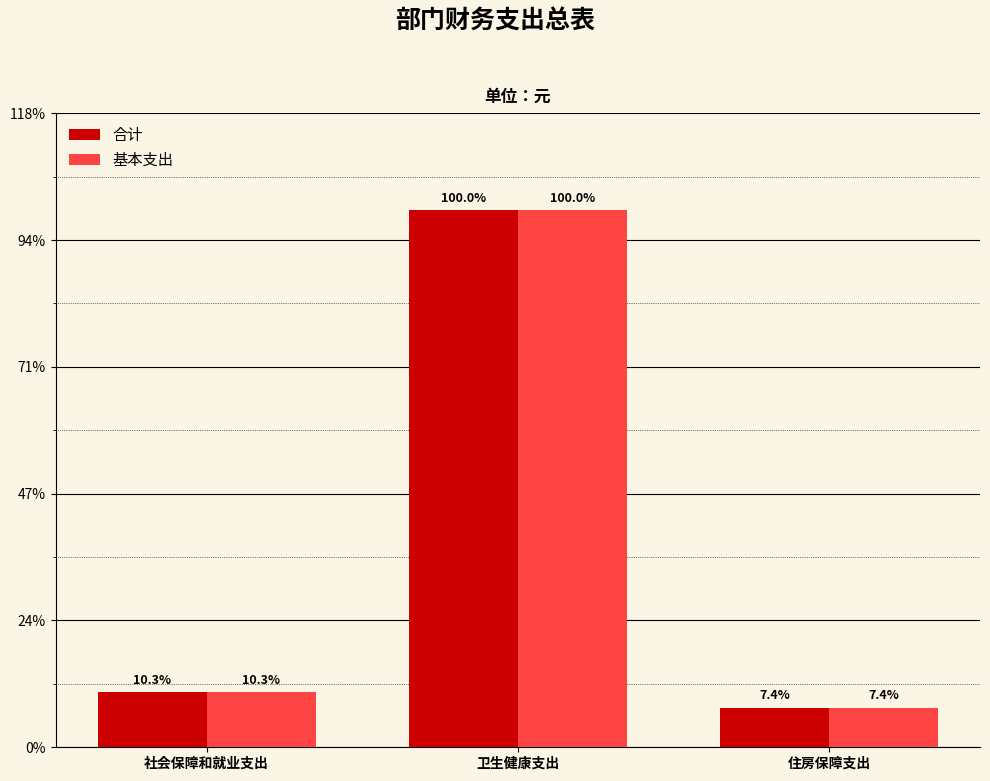

What value does the 合计 series have at 住房保障支出?

197088.0